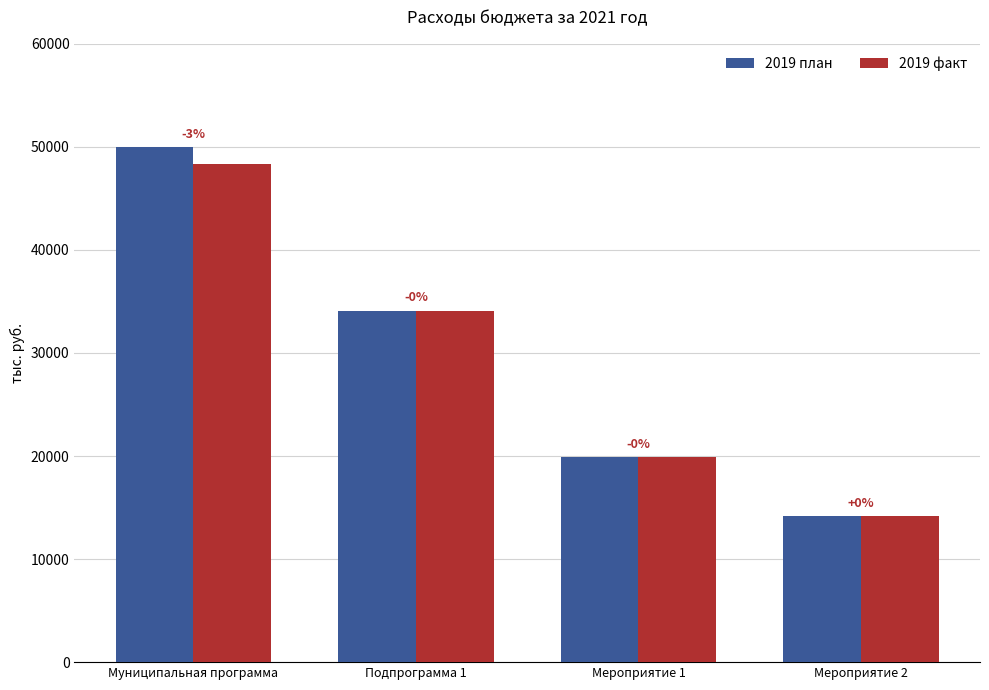

Reading left to right, list all the values displayed in this chart.

2019 план: 49970.7	34110.0	19936.6	14173.4
2019 факт: 48362.7	34040.0	19866.6	14173.4